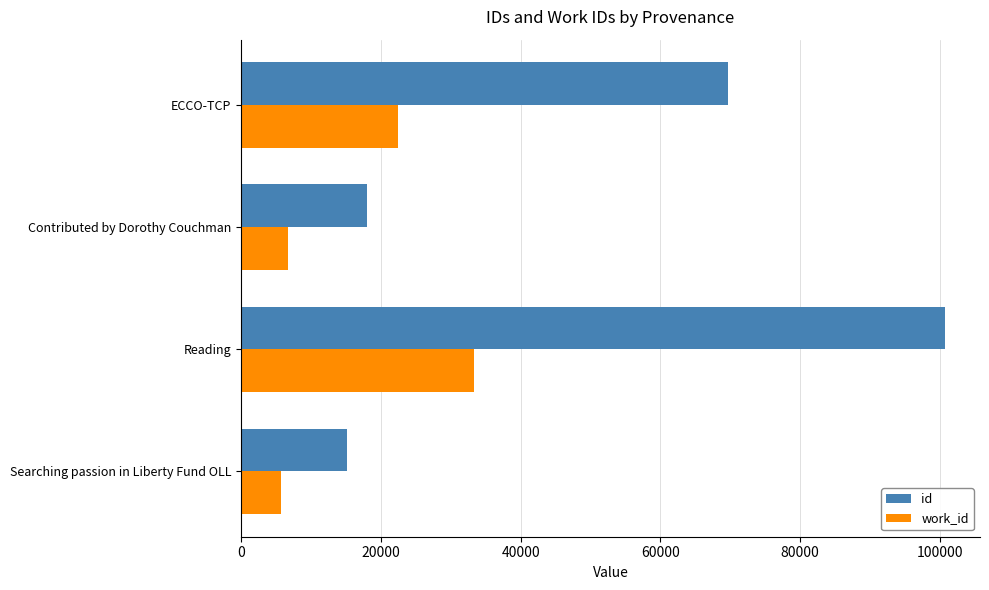

What is the maximum value for id?

100744